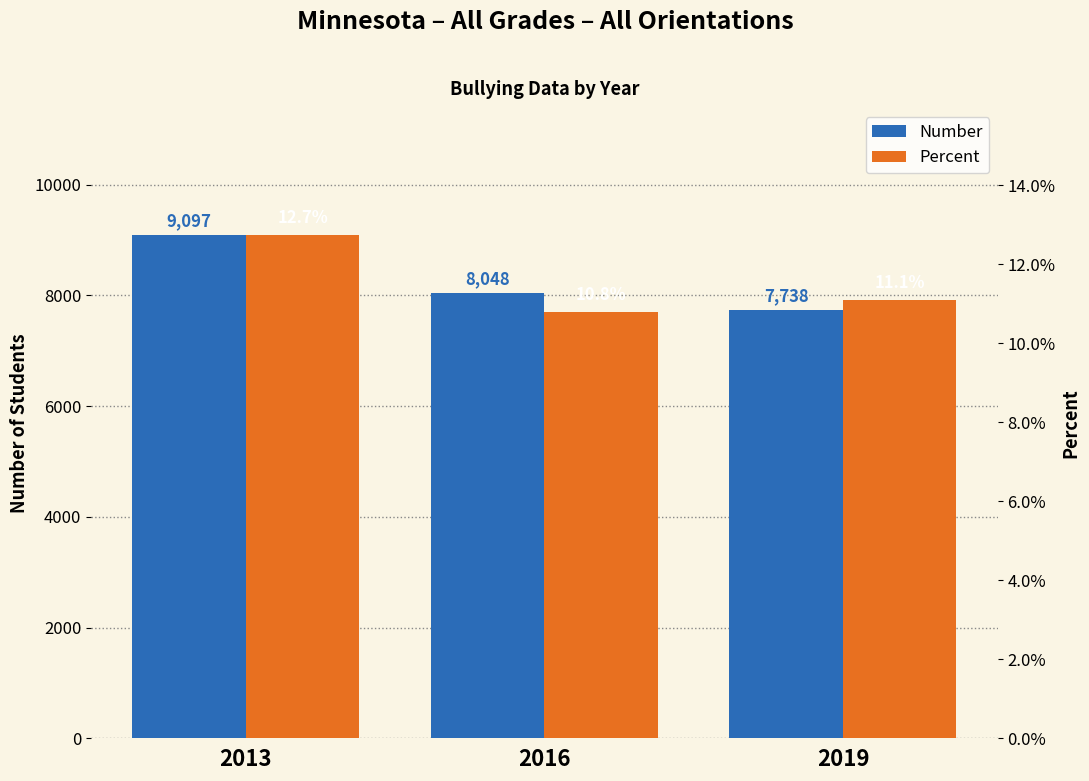

Which series has the largest total across all categories?

Number